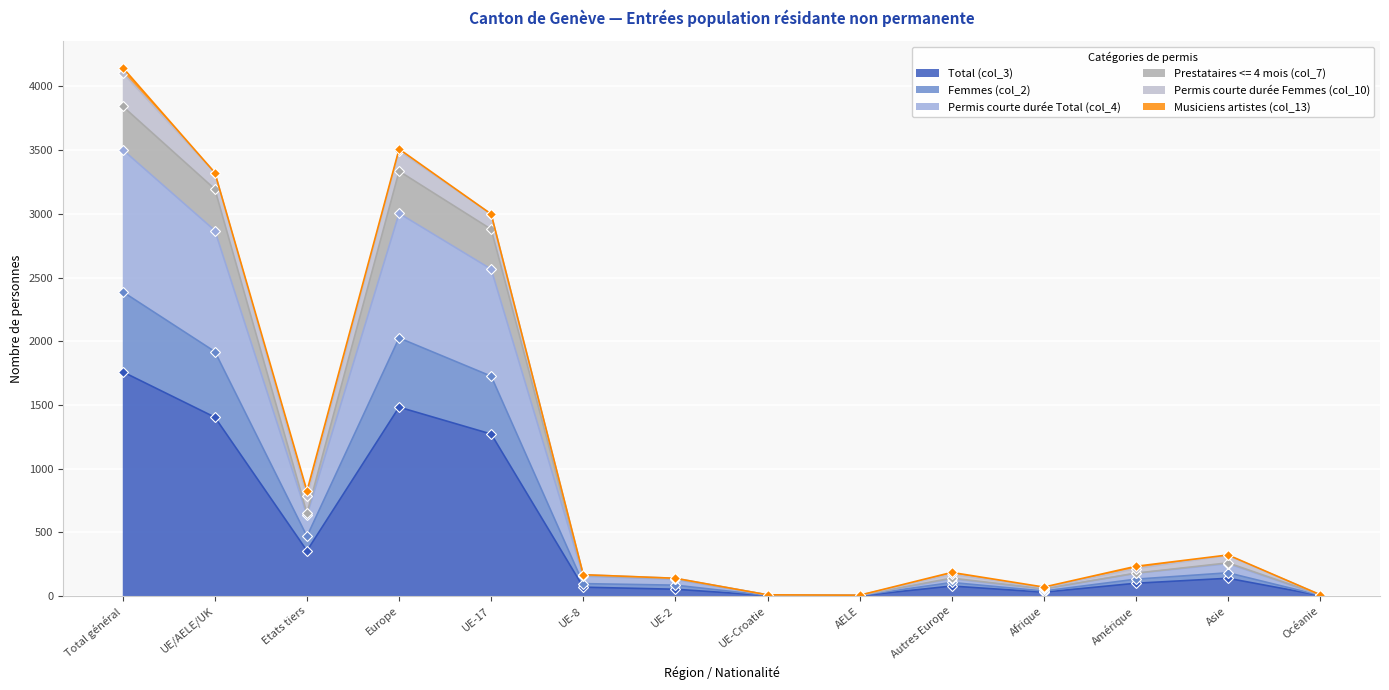

Which category has the highest value in the Total (col_3) series?

Total général